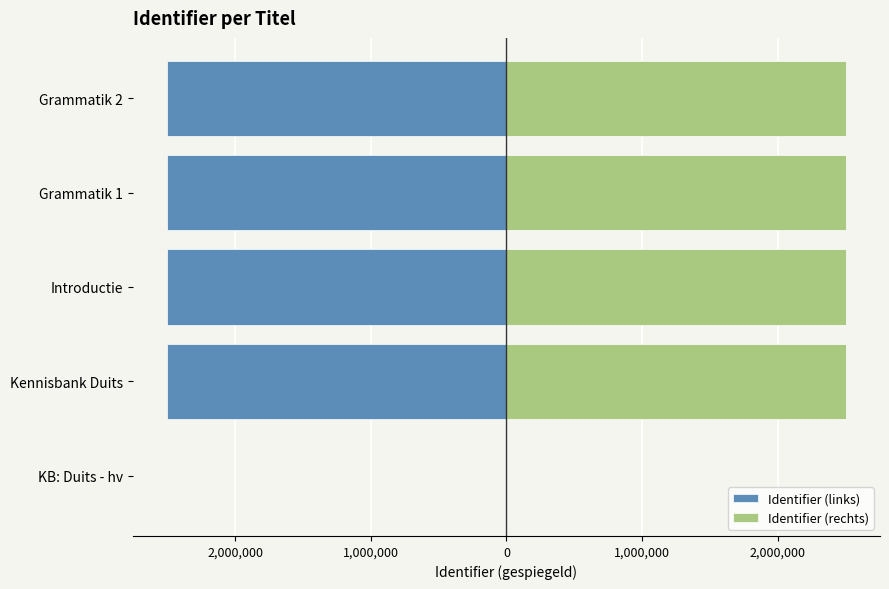

Rank the series by their average value, from lowest to highest.

Identifier (links), Identifier (rechts)